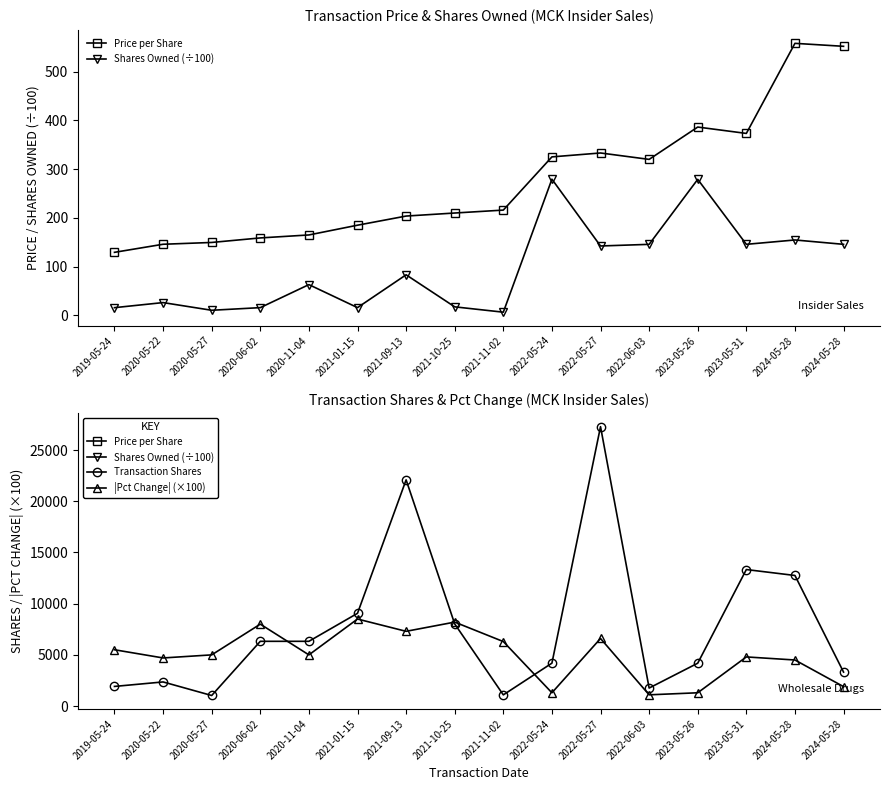

What is the average value of the transactionPricePerShare series?

275.7